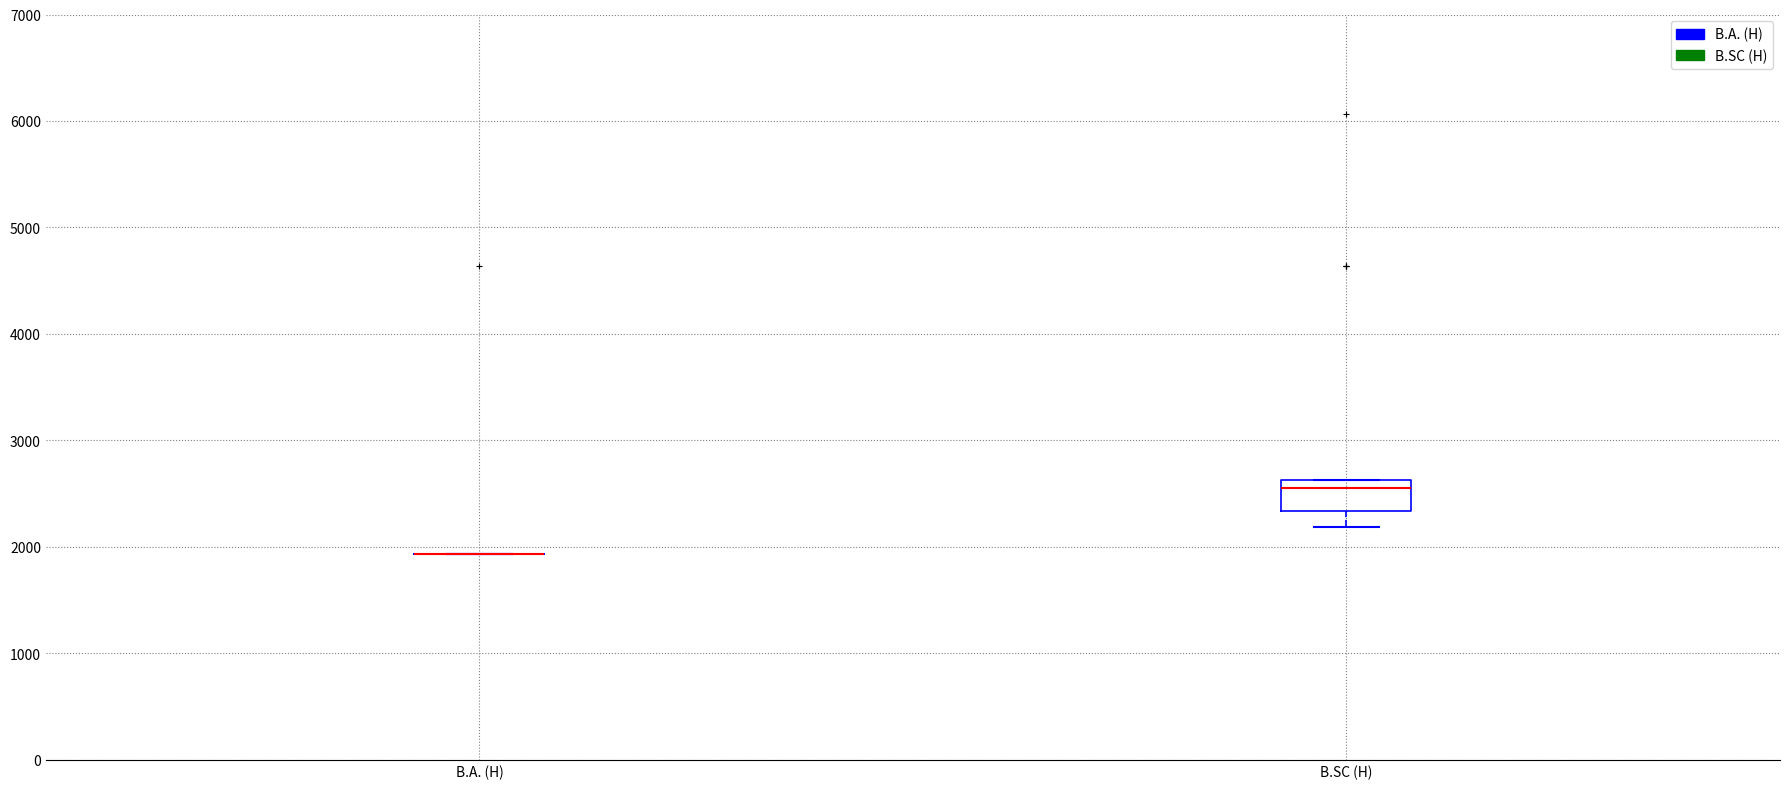

Reading left to right, read every box against the y-axis: the position of its median line, the range the box covers, and the ends of its whiskers. The values are not printed on the chart, so give them approximately, as read against the axis.

B.A. (H): box collapsed to a line at 1900, whiskers 1900 to 1900
B.SC (H): median 2600 (just below the box's upper edge), box 2300 to 2600, whiskers 2200 to 2600